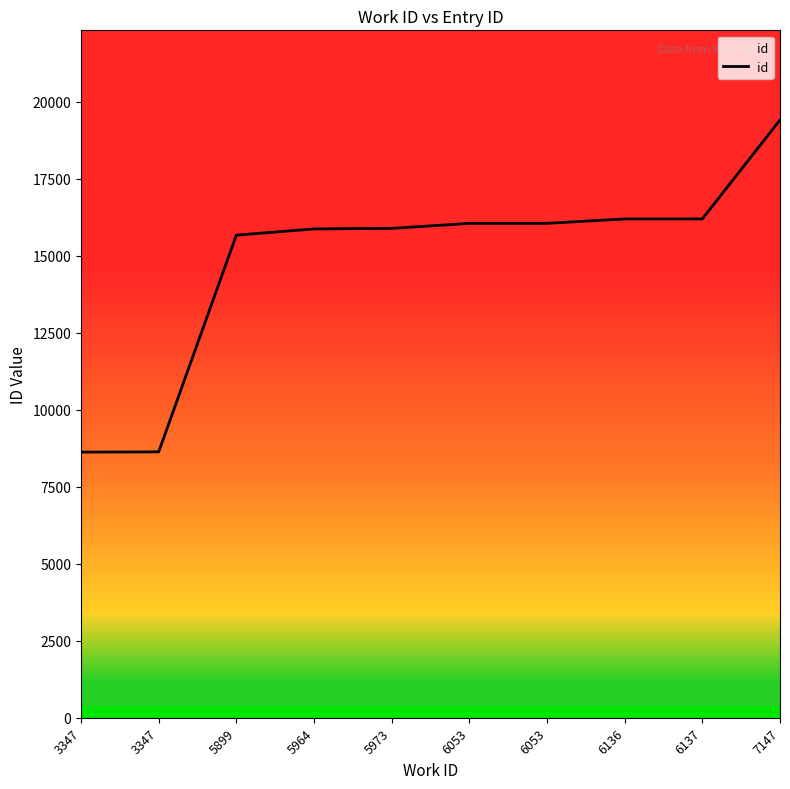

Reading left to right, extract all data points from this chart.

3347=8620	3347=8629	5899=15663	5964=15865	5973=15882	6053=16045	6053=16046	6136=16189	6137=16190	7147=19400